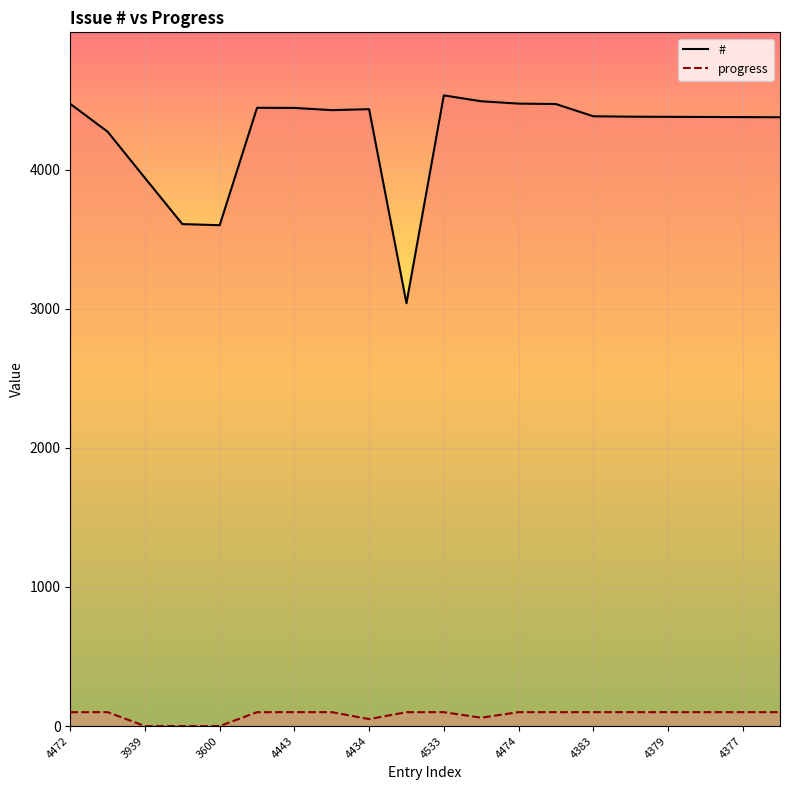

How many categories are shown in the chart?

20